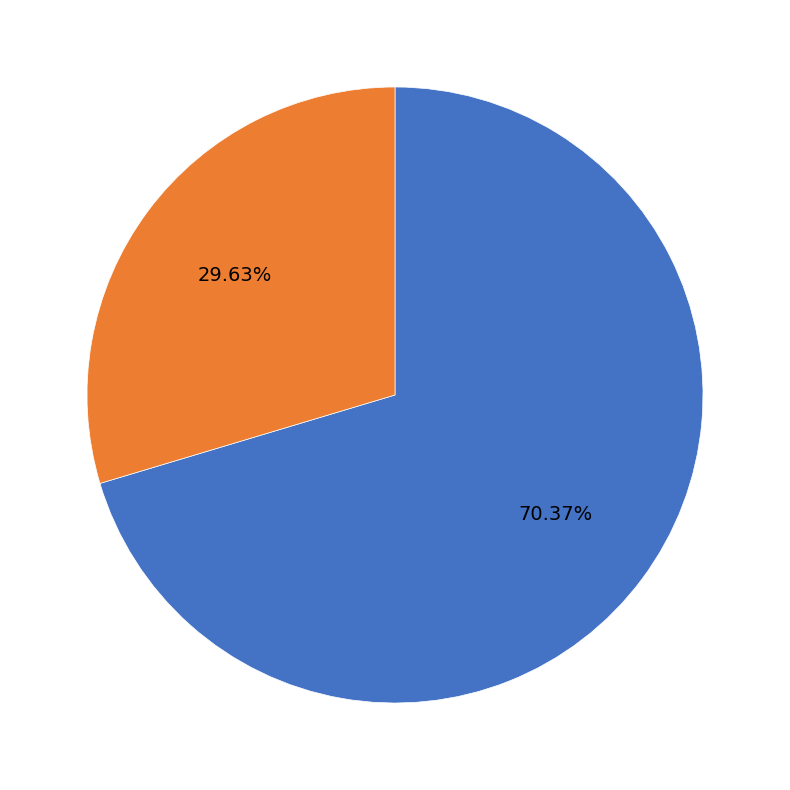

What is the ratio of the value at 346938 to the value at 346936?

2.4